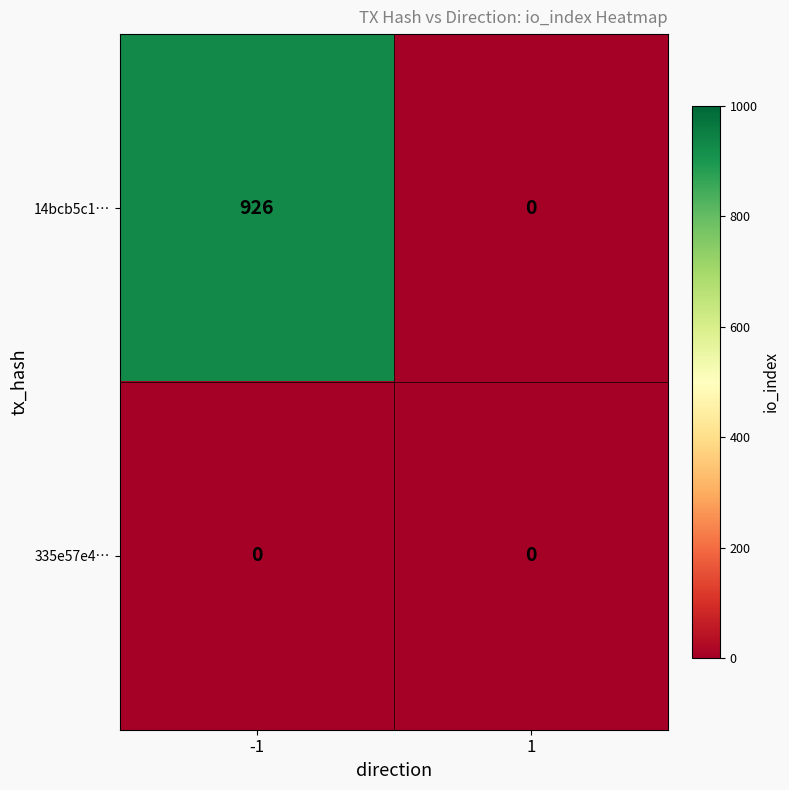

Which series has the largest range (max minus min)?

14bcb5c1…